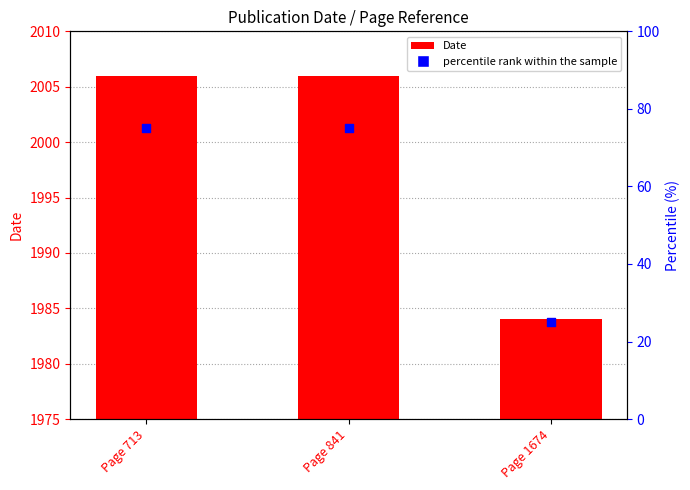

Is the value of percentile rank within the sample at Page 841 greater than the value of Date at Page 841?

No